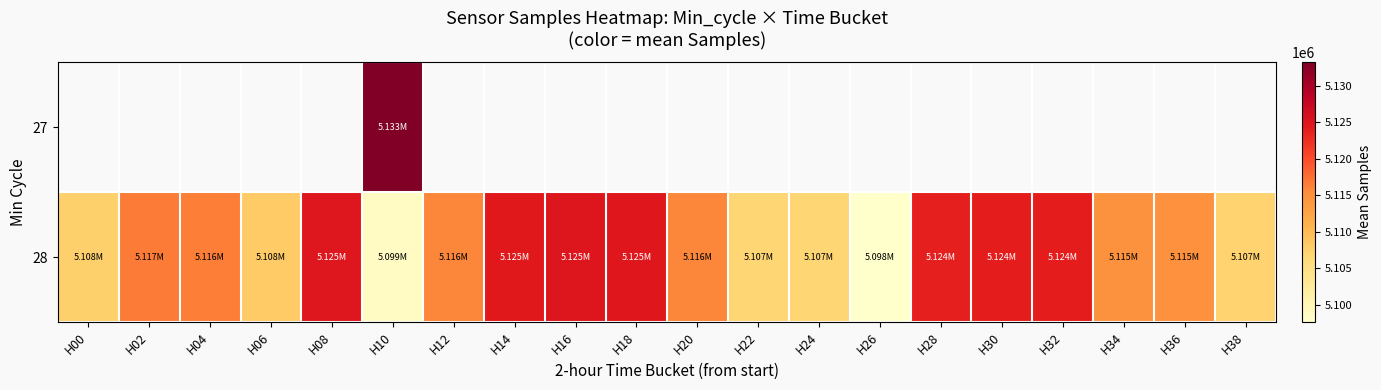

At which label does 28 first exceed 5115868?

H02